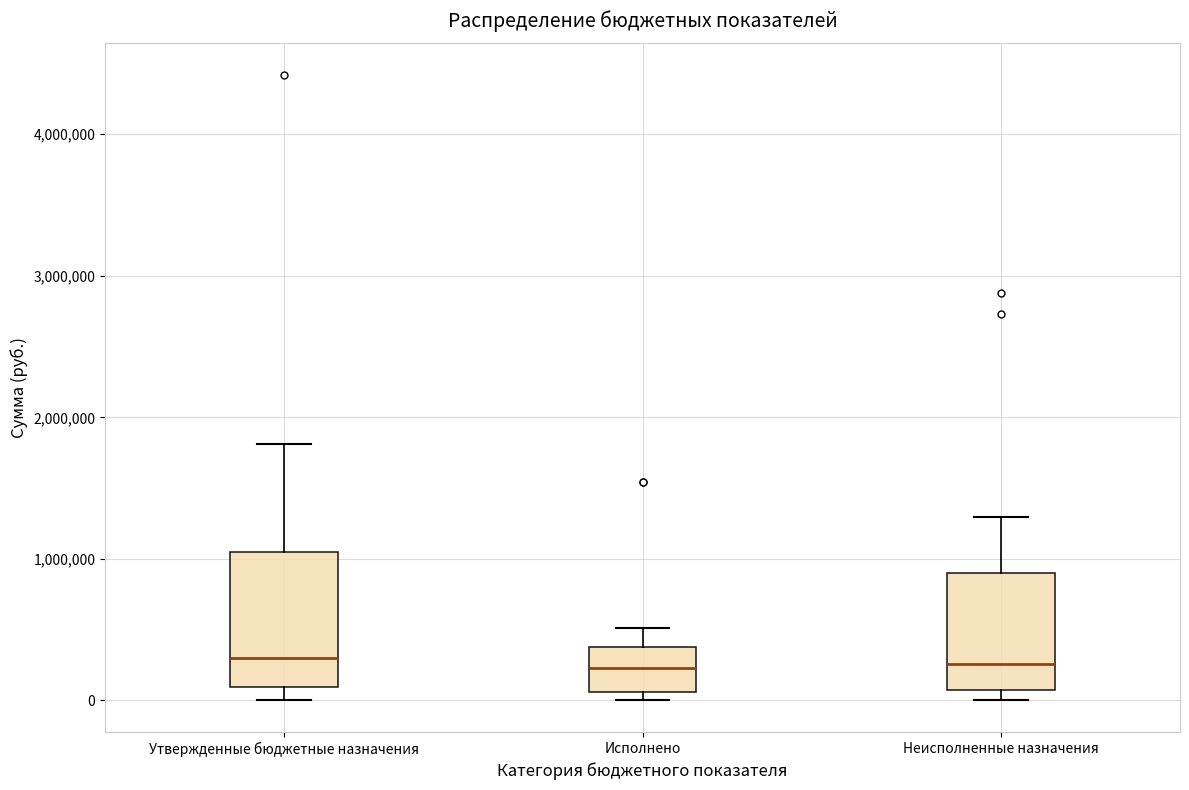

Reading left to right, transcribe this box plot: for each box, give where its median line is, the range the box spans, and where its two whiskers end, as read against the y-axis. The values are not printed on the chart, so give them approximately, as read against the axis.

Утвержденные бюджетные назначения: median 300000, box 100000 to 1100000, whiskers 0 to 1800000
Исполнено: median 200000, box 100000 to 400000, whiskers 0 to 500000
Неисполненные назначения: median 300000, box 100000 to 900000, whiskers 0 to 1300000